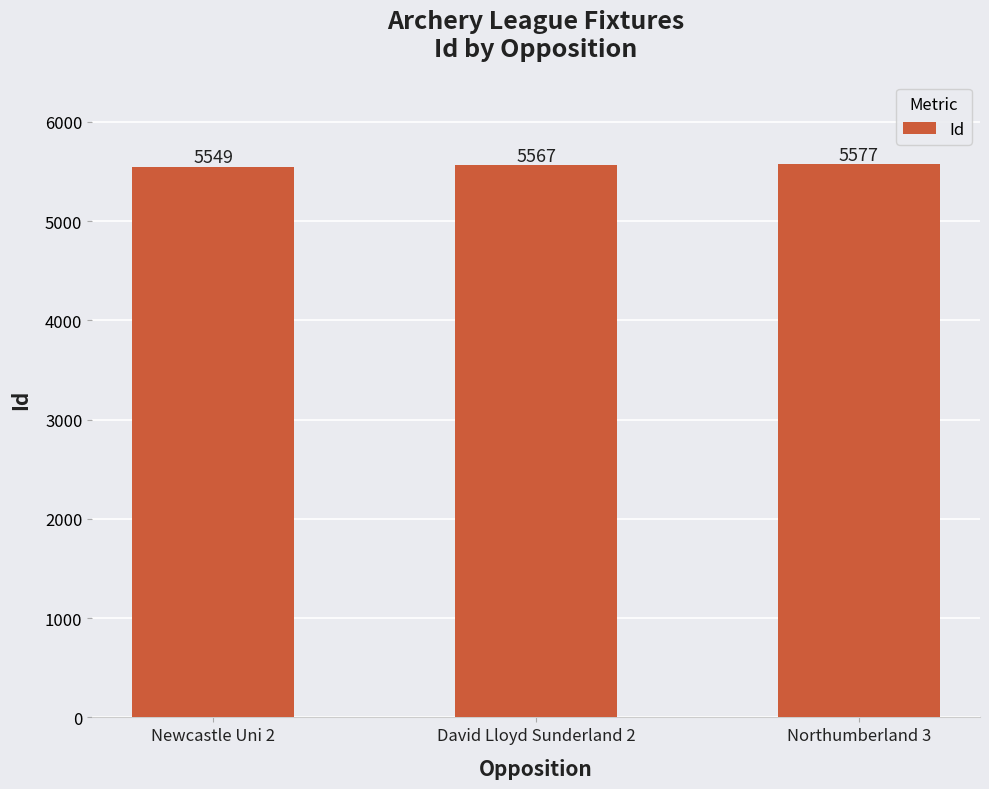

What is the sum of the values at Northumberland 3 and Newcastle Uni 2?

11126